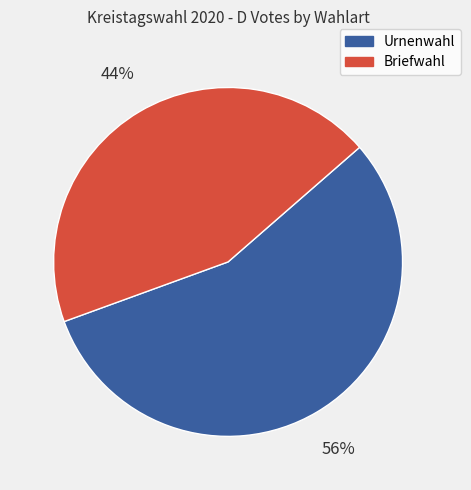

Does Urnenwahl account for over 50% of the chart?

Yes